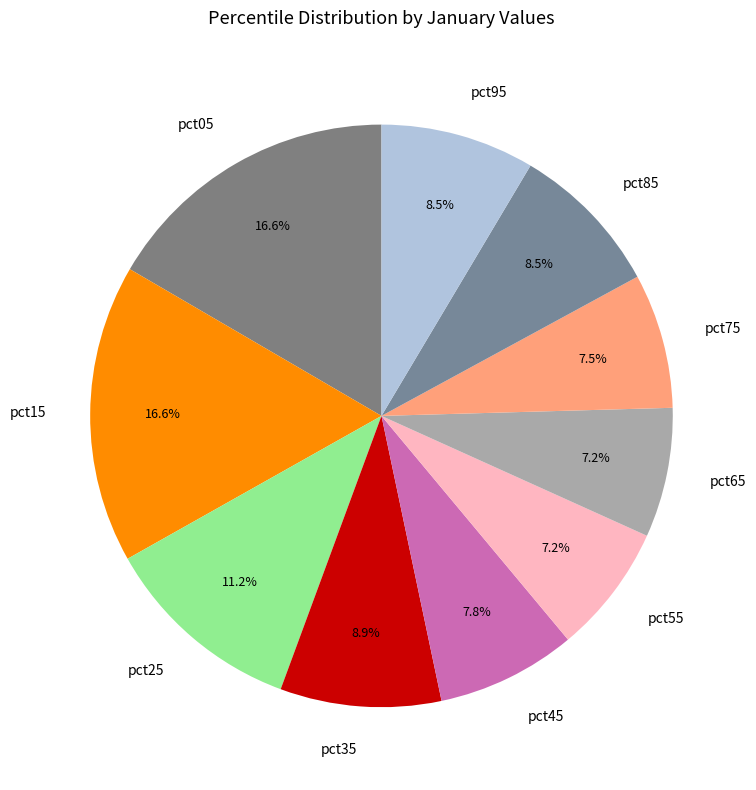

How many segments does this pie chart have?

10